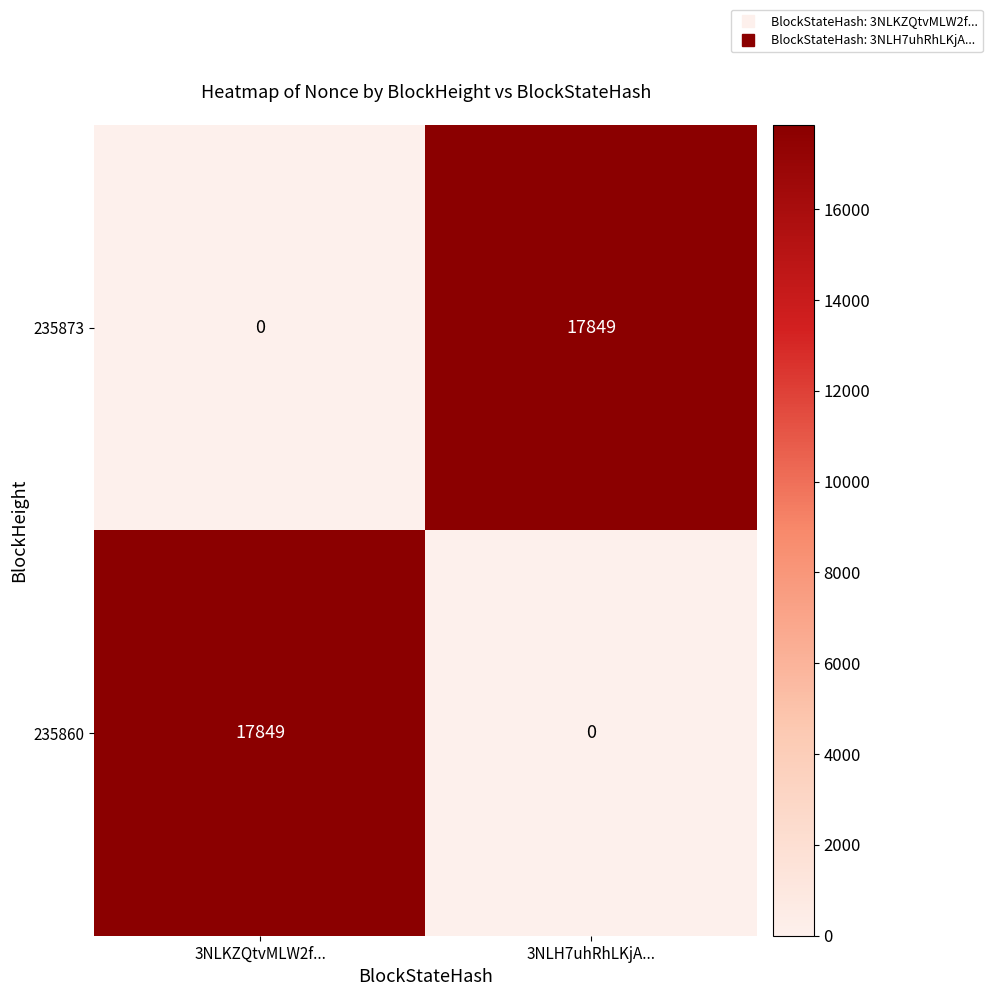

What is the spread (max minus min) of values at 3NLH7uhRhLKjA...?

17849